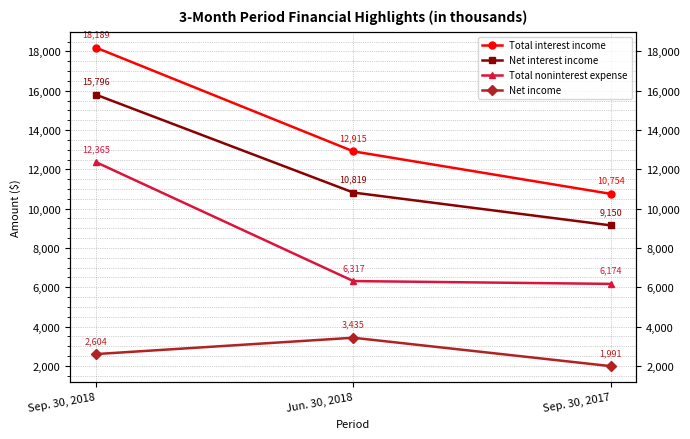

What are all the series names shown in the legend?

Total interest income, Net interest income, Total noninterest expense, Net income